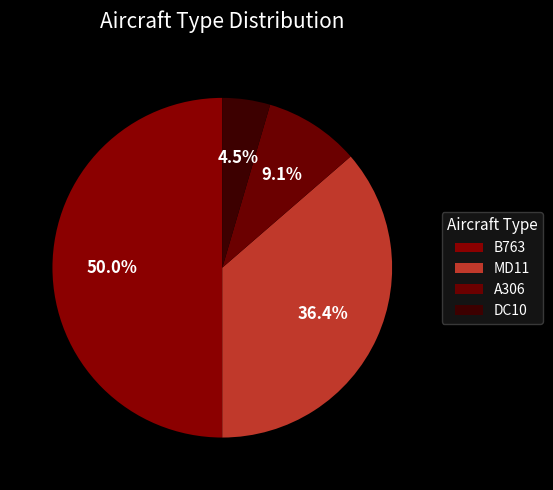

Which category has the biggest portion of the pie?

B763